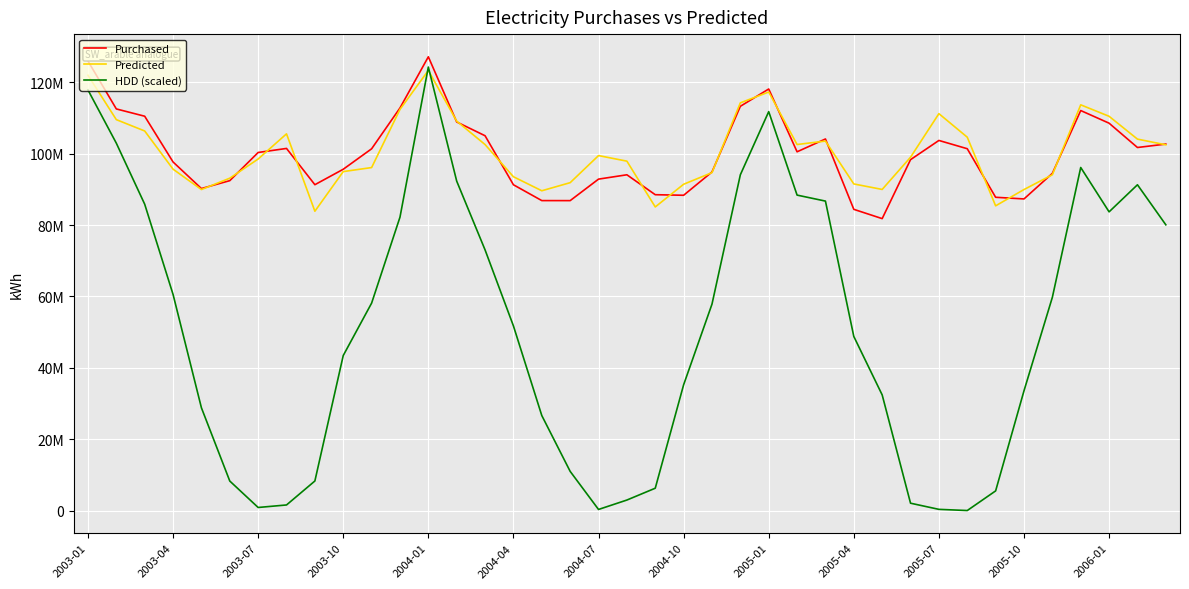

List the series in order of their peak value, lowest first.

Predicted, HDD (scaled), Purchased